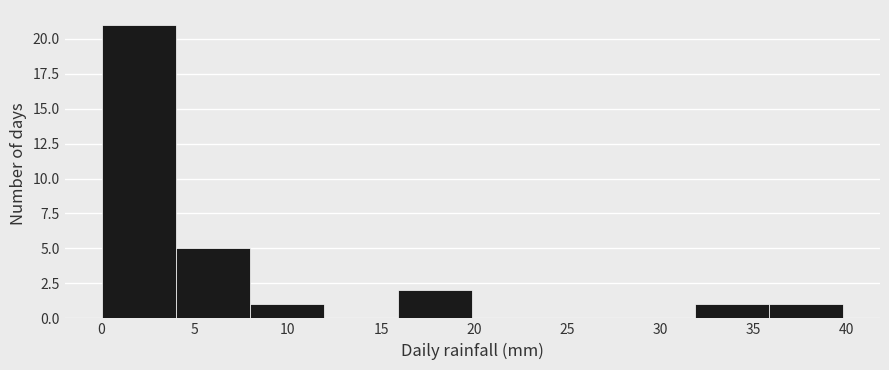

What is the height of the bar covering 0 to 4 on the x-axis? Neither the bar edges nor the heights are printed on the chart, so give them approximately, as read against the axes.

21